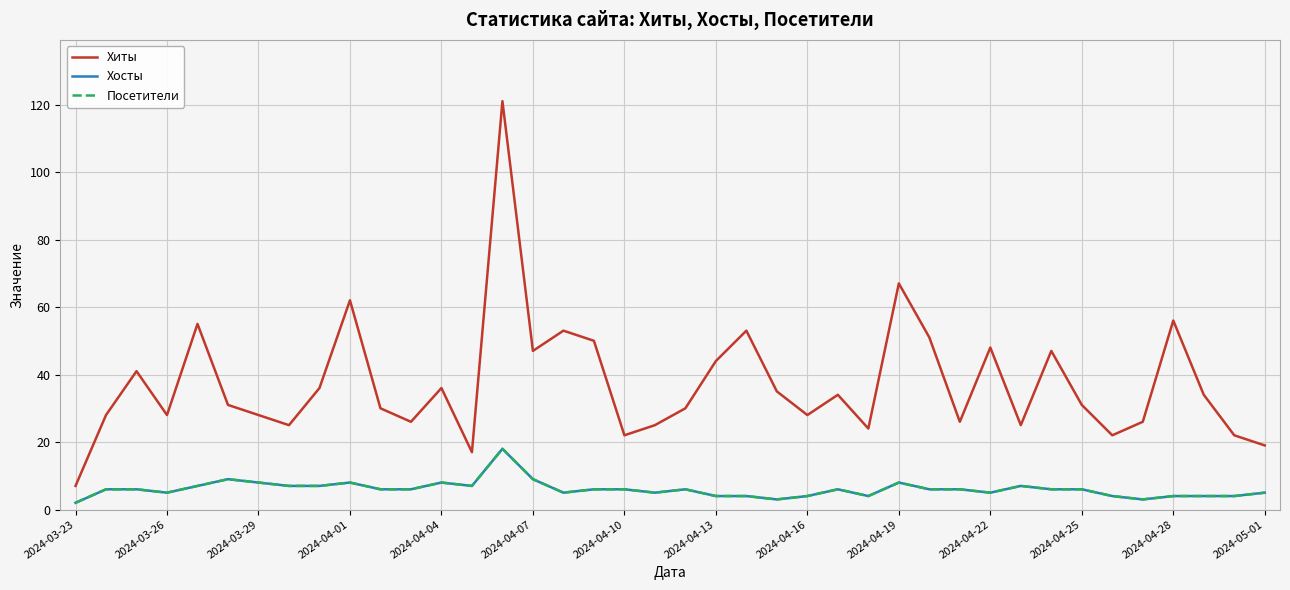

Does the chart display data point markers on the line(s)?

No